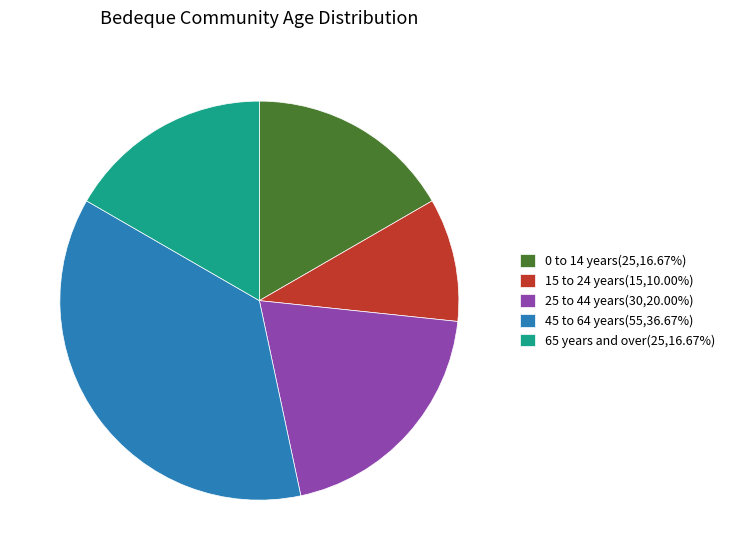

Approximately how many times larger is the value at 0 to 14 years(25,16.67%) compared to 65 years and over(25,16.67%)?

1.0